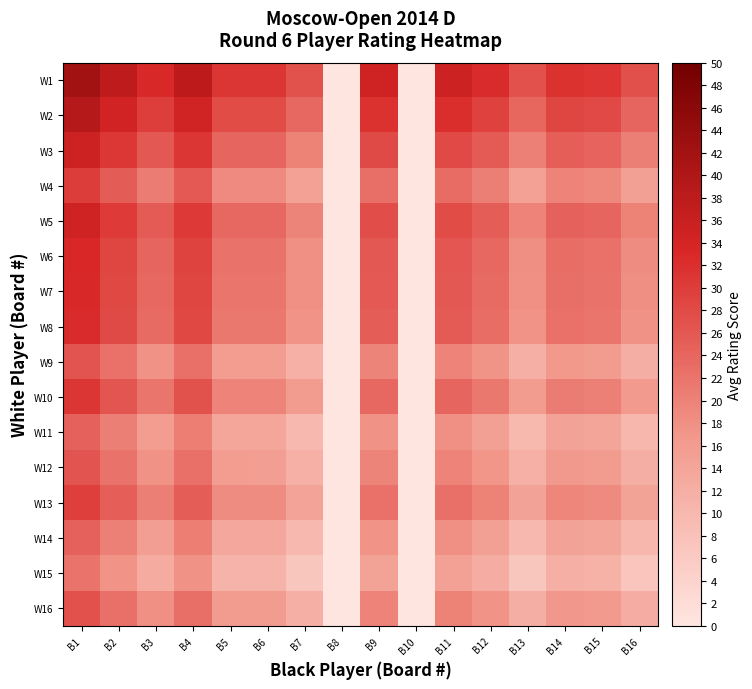

Reading left to right, list all the values displayed in this chart.

W1: B1=42.0	B2=37.5	B3=32.9	B4=37.8	B5=30.9	B6=30.9	B7=26.9	B8=0.0	B9=34.9	B10=0.0	B11=35.1	B12=32.4	B13=27.0	B14=31.8	B15=31.2	B16=27.3
W2: B1=38.9	B2=34.5	B3=29.8	B4=34.8	B5=27.9	B6=27.8	B7=23.8	B8=0.0	B9=31.8	B10=0.0	B11=32.0	B12=29.4	B13=23.9	B14=28.7	B15=28.1	B16=24.2
W3: B1=35.1	B2=30.7	B3=26.1	B4=31.0	B5=24.1	B6=24.1	B7=20.1	B8=0.0	B9=28.0	B10=0.0	B11=28.3	B12=25.6	B13=20.2	B14=25.0	B15=24.4	B16=20.4
W4: B1=29.9	B2=25.5	B3=20.9	B4=25.8	B5=18.9	B6=18.9	B7=14.9	B8=0.0	B9=22.8	B10=0.0	B11=23.1	B12=20.4	B13=15.0	B14=19.8	B15=19.2	B16=15.2
W5: B1=34.8	B2=30.4	B3=25.7	B4=30.6	B5=23.8	B6=23.7	B7=19.7	B8=0.0	B9=27.7	B10=0.0	B11=27.9	B12=25.2	B13=19.8	B14=24.6	B15=24.0	B16=20.1
W6: B1=33.2	B2=28.7	B3=24.1	B4=29.0	B5=22.1	B6=22.1	B7=18.1	B8=0.0	B9=26.1	B10=0.0	B11=26.3	B12=23.6	B13=18.2	B14=23.0	B15=22.4	B16=18.5
W7: B1=32.9	B2=28.5	B3=23.8	B4=28.7	B5=21.9	B6=21.8	B7=17.8	B8=0.0	B9=25.8	B10=0.0	B11=26.0	B12=23.4	B13=17.9	B14=22.8	B15=22.1	B16=18.2
W8: B1=32.5	B2=28.0	B3=23.4	B4=28.3	B5=21.4	B6=21.4	B7=17.4	B8=0.0	B9=25.4	B10=0.0	B11=25.6	B12=22.9	B13=17.5	B14=22.3	B15=21.7	B16=17.8
W9: B1=26.8	B2=22.3	B3=17.7	B4=22.6	B5=15.7	B6=15.7	B7=11.7	B8=0.0	B9=19.6	B10=0.0	B11=19.9	B12=17.2	B13=11.8	B14=16.6	B15=16.0	B16=12.0
W10: B1=30.9	B2=26.5	B3=21.9	B4=26.8	B5=19.9	B6=19.9	B7=15.9	B8=0.0	B9=23.8	B10=0.0	B11=24.1	B12=21.4	B13=16.0	B14=20.8	B15=20.2	B16=16.2
W11: B1=24.8	B2=20.3	B3=15.7	B4=20.6	B5=13.7	B6=13.7	B7=9.7	B8=0.0	B9=17.6	B10=0.0	B11=17.9	B12=15.2	B13=9.8	B14=14.6	B15=14.0	B16=10.0
W12: B1=26.7	B2=22.2	B3=17.6	B4=22.5	B5=15.6	B6=15.6	B7=11.6	B8=0.0	B9=19.6	B10=0.0	B11=19.8	B12=17.1	B13=11.7	B14=16.5	B15=15.9	B16=12.0
W13: B1=29.5	B2=25.1	B3=20.4	B4=25.4	B5=18.5	B6=18.4	B7=14.4	B8=0.0	B9=22.4	B10=0.0	B11=22.6	B12=20.0	B13=14.5	B14=19.4	B15=18.8	B16=14.8
W14: B1=24.7	B2=20.2	B3=15.6	B4=20.5	B5=13.6	B6=13.6	B7=9.6	B8=0.0	B9=17.6	B10=0.0	B11=17.8	B12=15.1	B13=9.7	B14=14.5	B15=13.9	B16=10.0
W15: B1=21.9	B2=17.5	B3=12.8	B4=17.8	B5=10.9	B6=10.8	B7=6.8	B8=0.0	B9=14.8	B10=0.0	B11=15.0	B12=12.4	B13=6.9	B14=11.8	B15=11.1	B16=7.2
W16: B1=27.0	B2=22.5	B3=17.9	B4=22.8	B5=15.9	B6=15.9	B7=11.9	B8=0.0	B9=19.9	B10=0.0	B11=20.1	B12=17.4	B13=12.0	B14=16.8	B15=16.2	B16=12.2